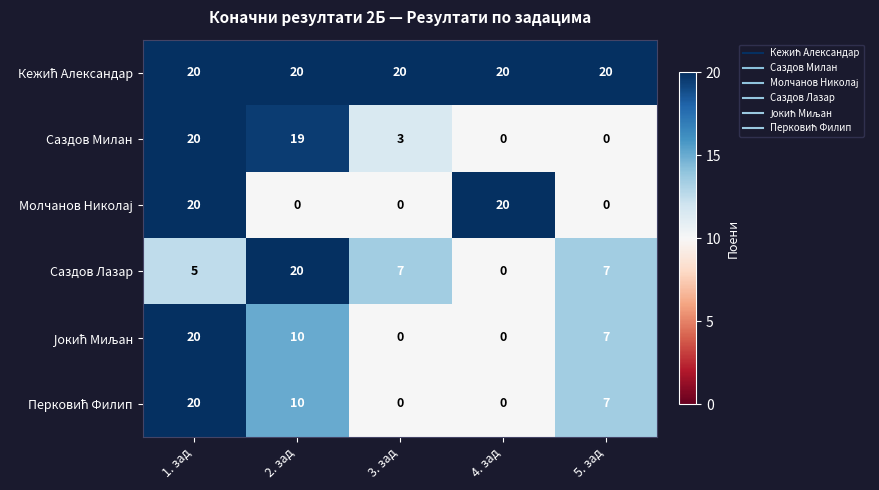

The Саздов Лазар series shows 0 at 4. зад. True or false?

True